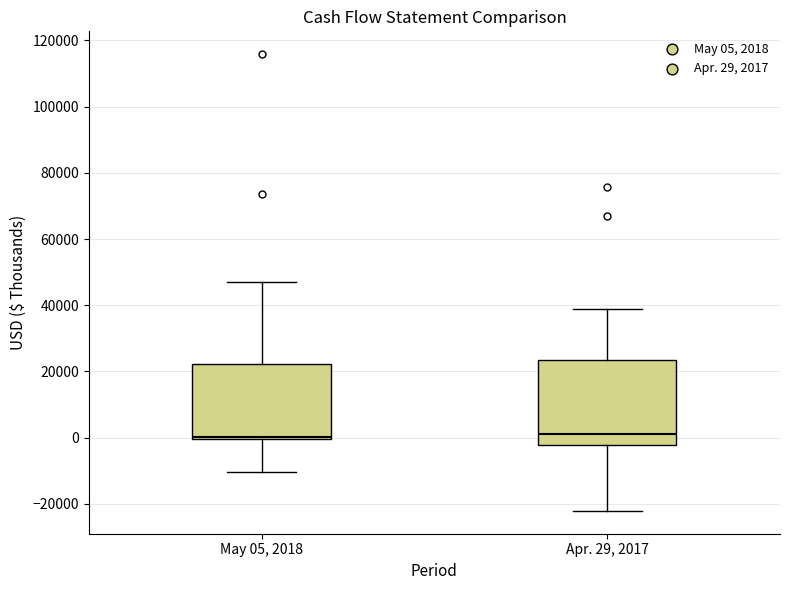

Reading left to right, read every box against the y-axis: the position of its median line, the range the box covers, and the ends of its whiskers. The values are not printed on the chart, so give them approximately, as read against the axis.

May 05, 2018: median 0 (just above the box's lower edge), box 0 to 22000, whiskers -10000 to 48000
Apr. 29, 2017: median 2000, box -2000 to 24000, whiskers -22000 to 38000